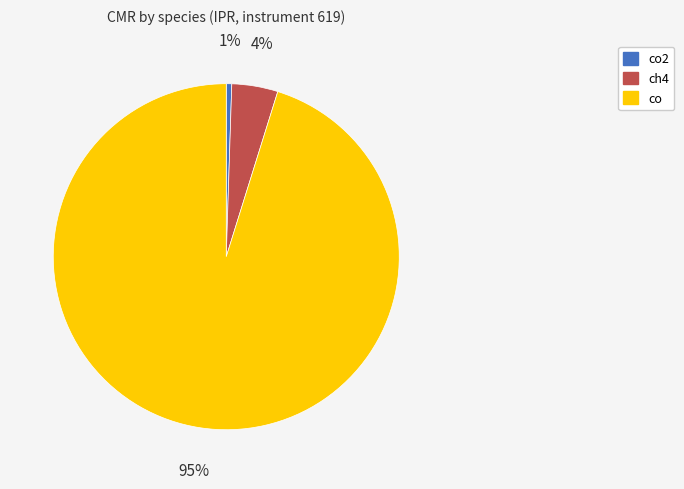

To the nearest percent, what percentage of the pie is ch4?

4%